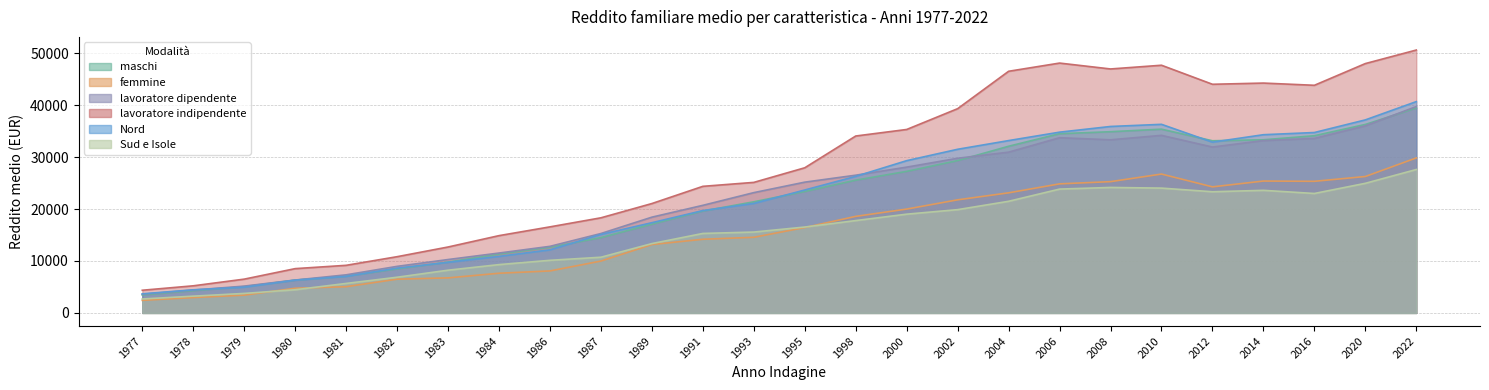

True or false: maschi and Sud e Isole intersect in this chart.

False